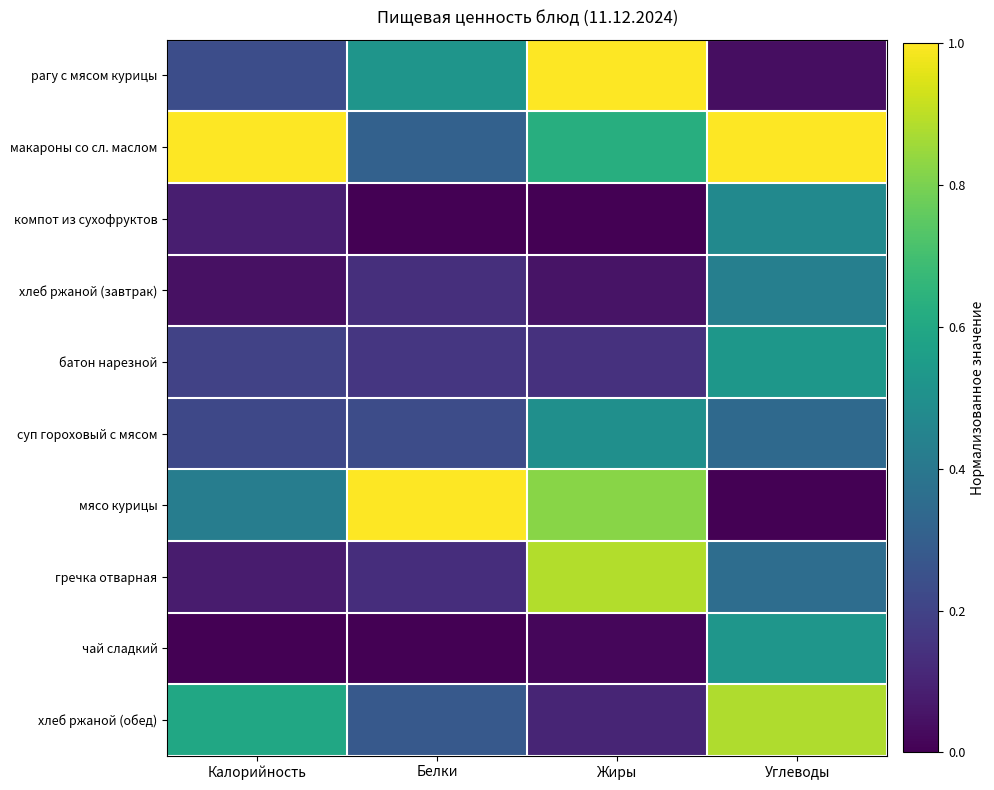

Rank the series by their maximum value, from highest to lowest.

макароны со сл. маслом, мясо курицы, рагу с мясом курицы, гречка отварная, хлеб ржаной (обед), батон нарезной, чай сладкий, суп гороховый с мясом, компот из сухофруктов, хлеб ржаной (завтрак)